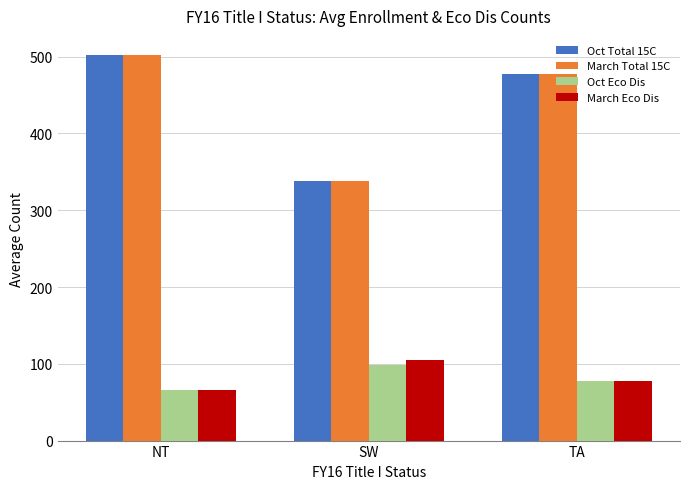

What is the average value of the Oct Total 15C series?

439